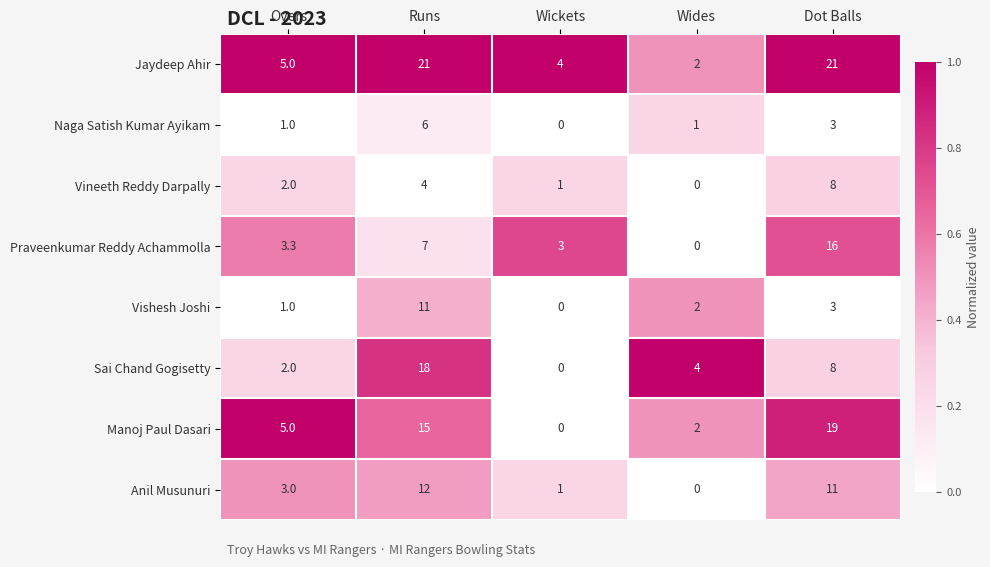

What is the sum of the Jaydeep Ahir values at Runs and Wides?

23.0